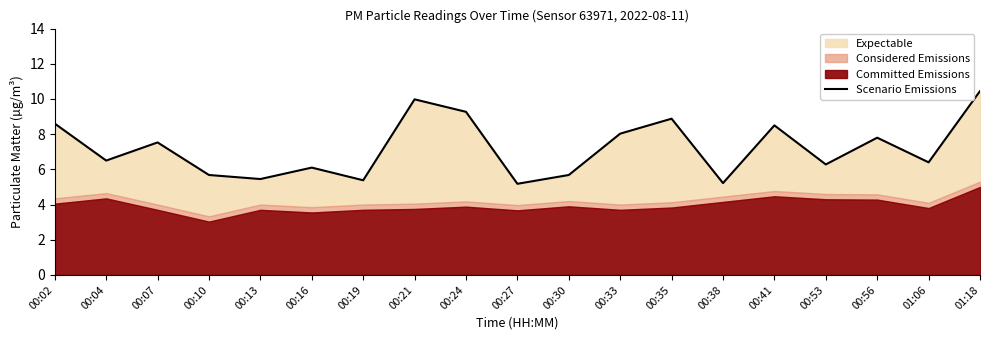

Approximately how many times larger is the value at 00:19 compared to 00:33?

0.7